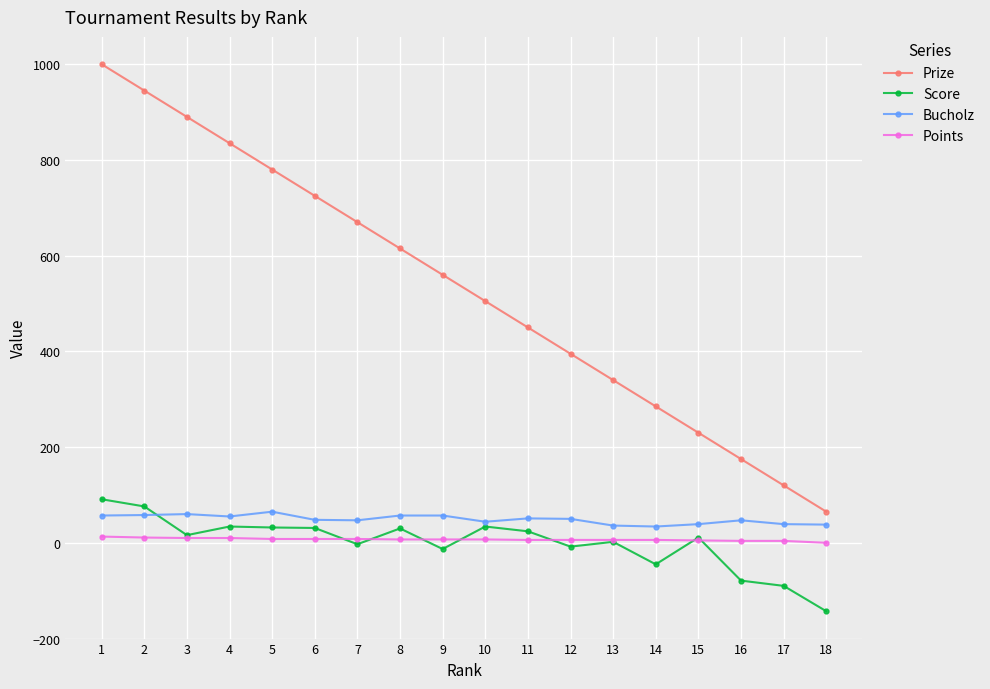

Is the value of Score at 16 greater than the value of Points at 12?

No